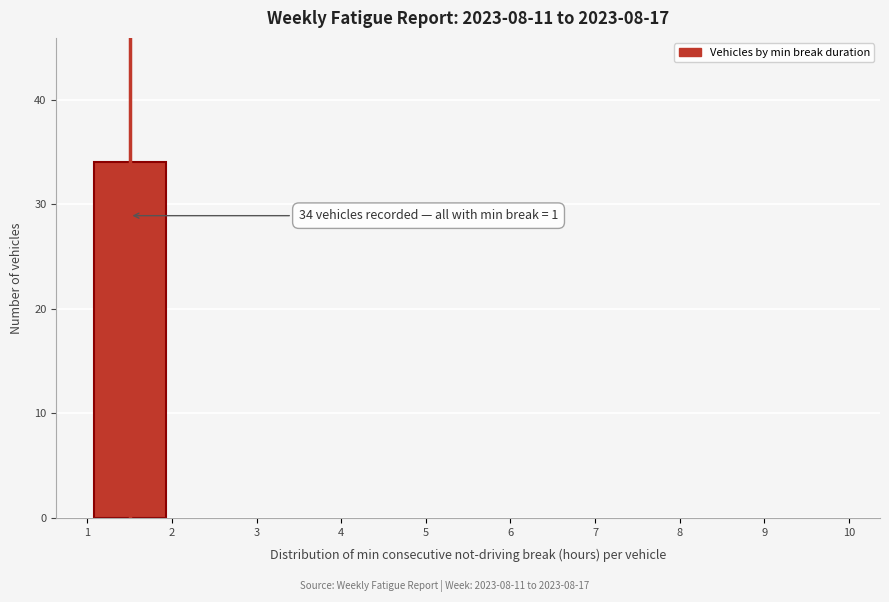

Which range on the x-axis has the tallest bar?

1 to 2